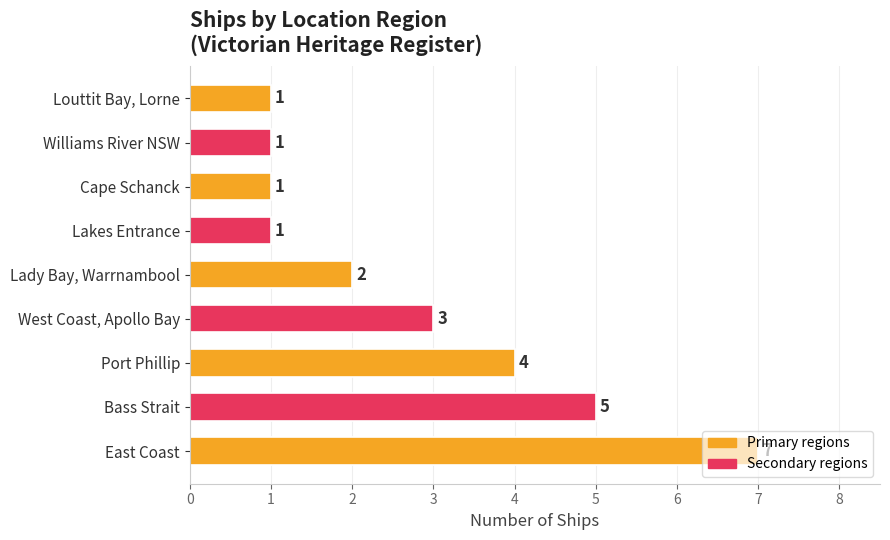

Which category has the highest value across all series?

East Coast